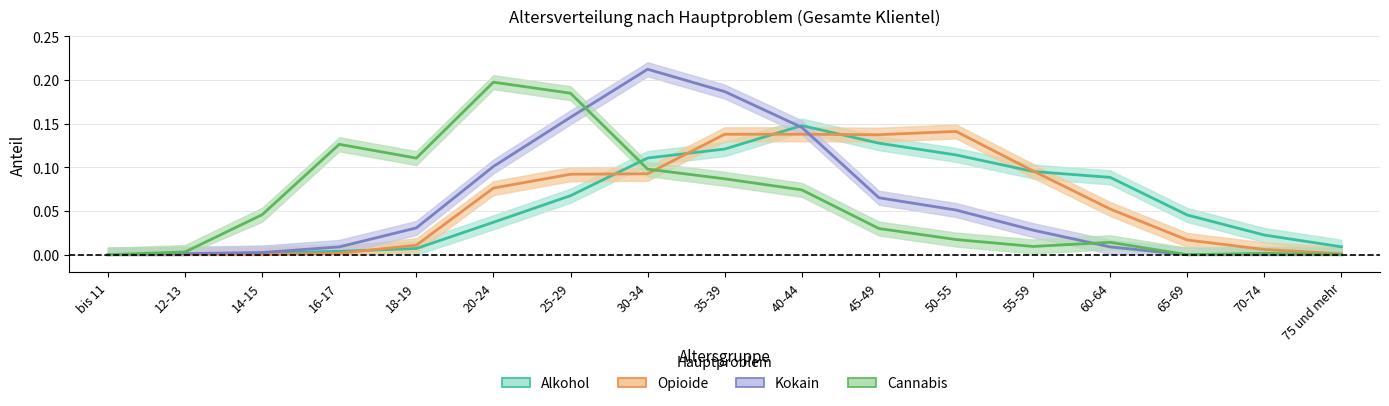

How many interior local peaks does the Kokain series have?

1